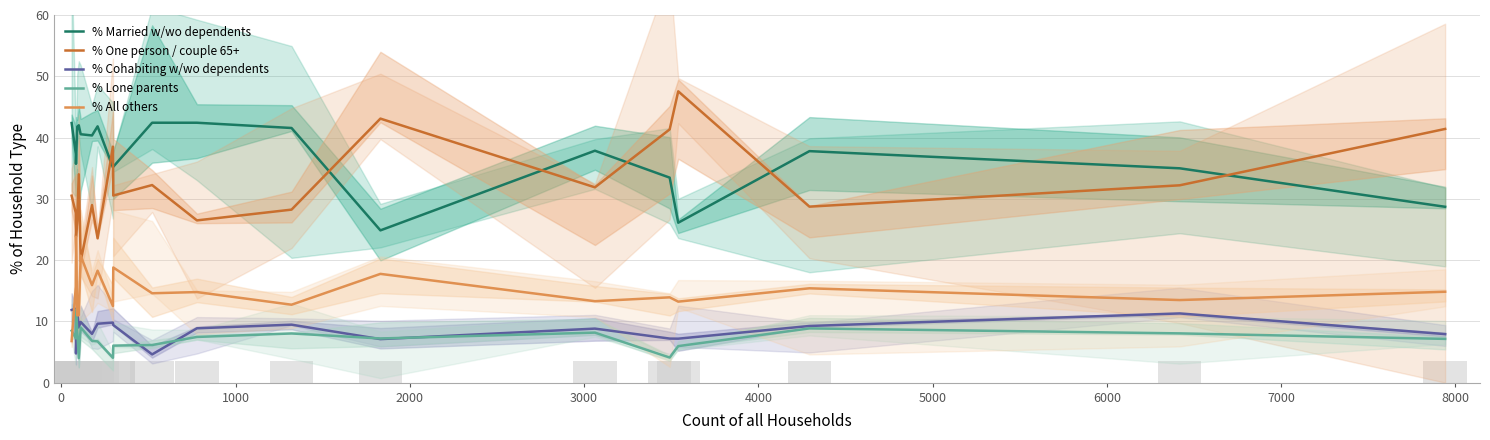

What position from the right is 11?

9